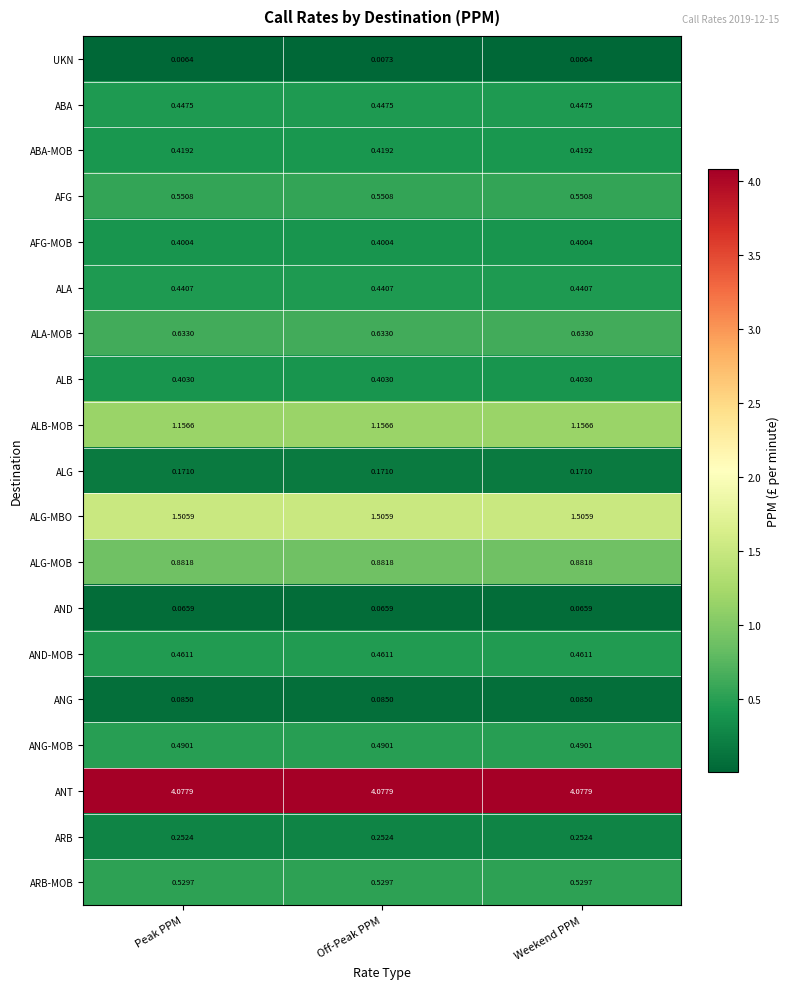

Is the value of ALA at Off-Peak PPM greater than the value of ALG at Peak PPM?

Yes